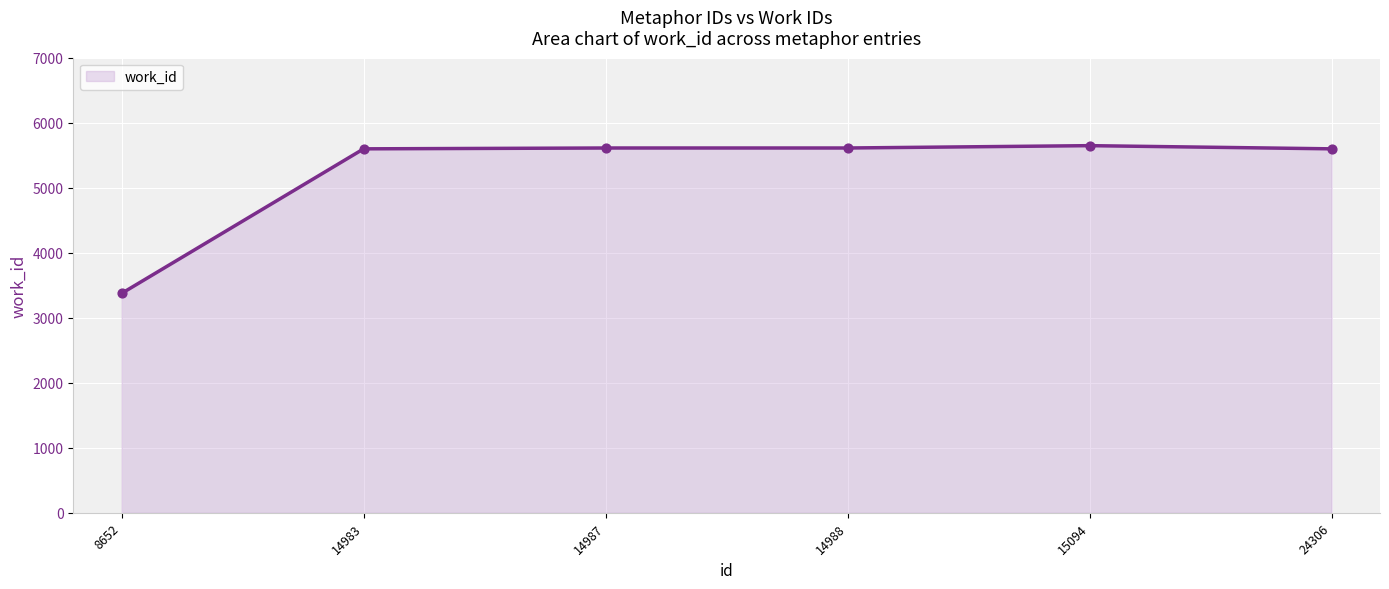

Approximately how many times larger is the value at 15094 compared to 24306?

1.0